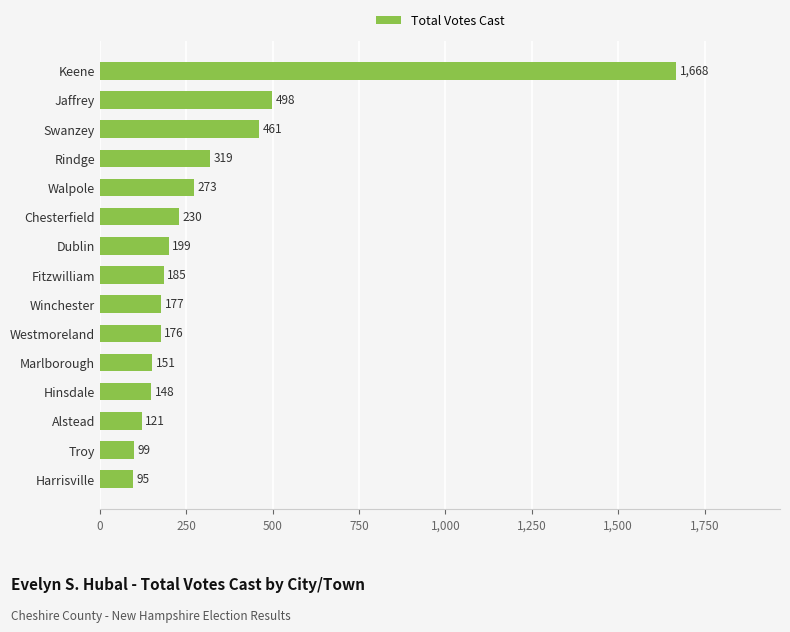

Where is the data nearest to the value 881?

Jaffrey